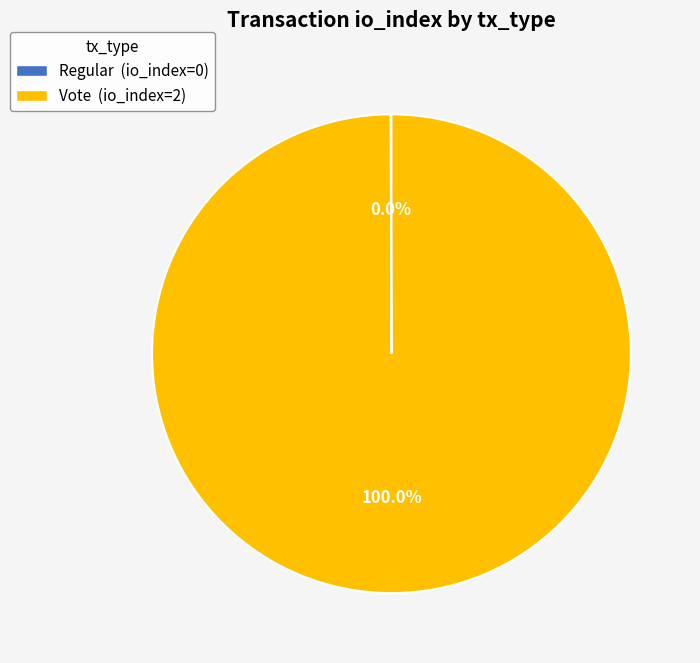

To the nearest percent, what is the difference between the largest and smallest slice percentages?

100%